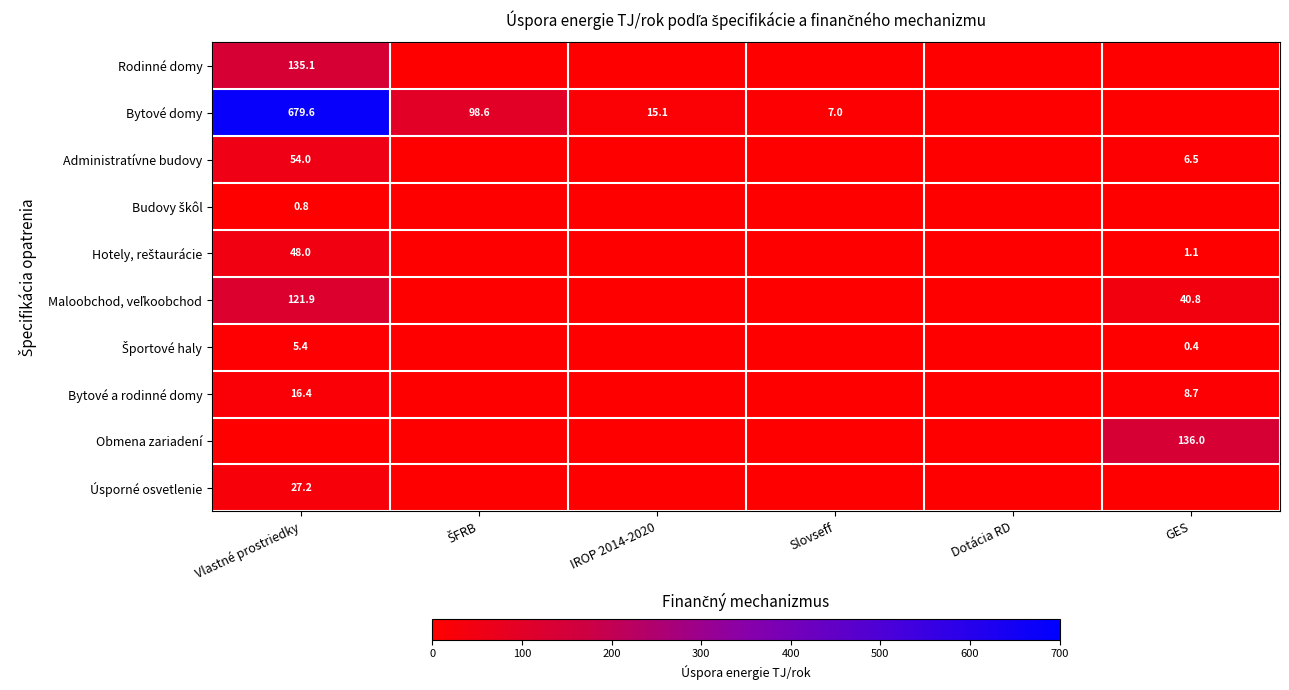

Which series has the largest range (max minus min)?

Bytové domy